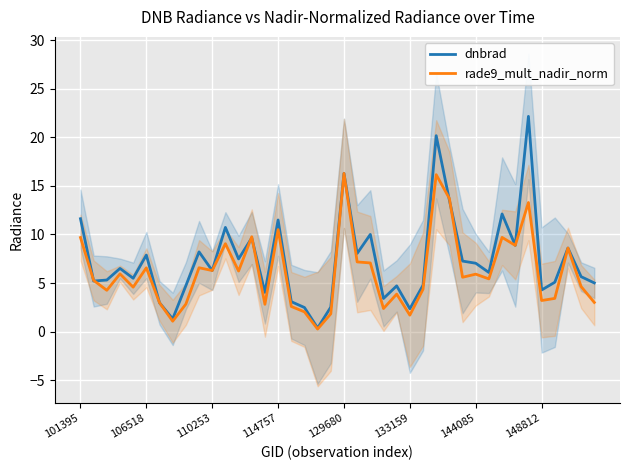

True or false: rade9_mult_nadir_norm has a value of 0.4 at 17.

False